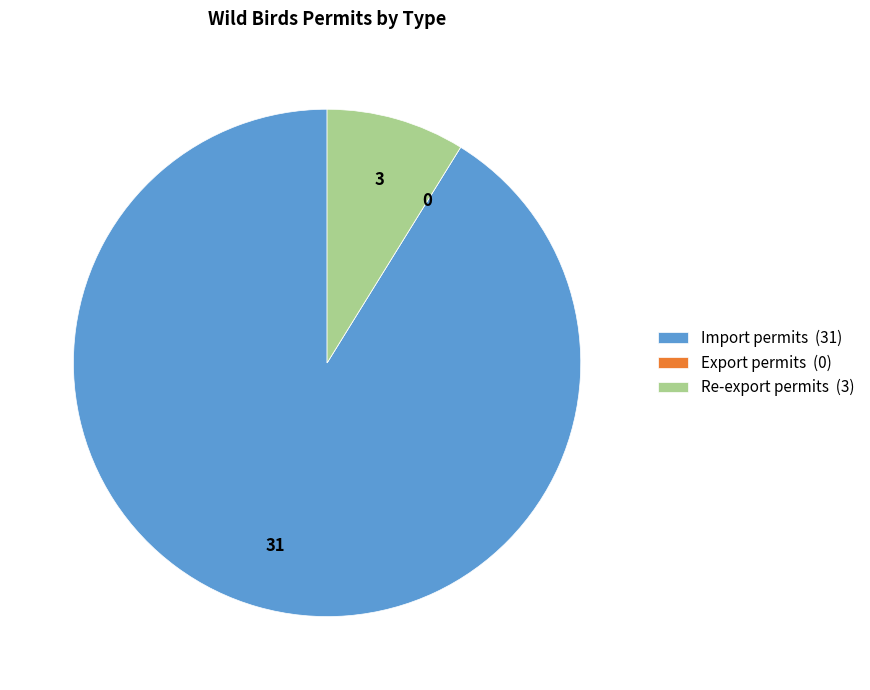

True or false: Import permits (31) accounts for 97% of the total.

False